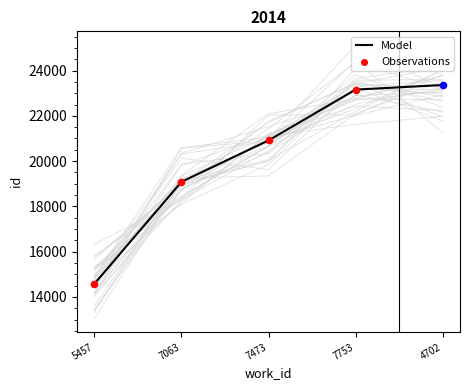

What is the change in value from 7063 to 7753?

+4073